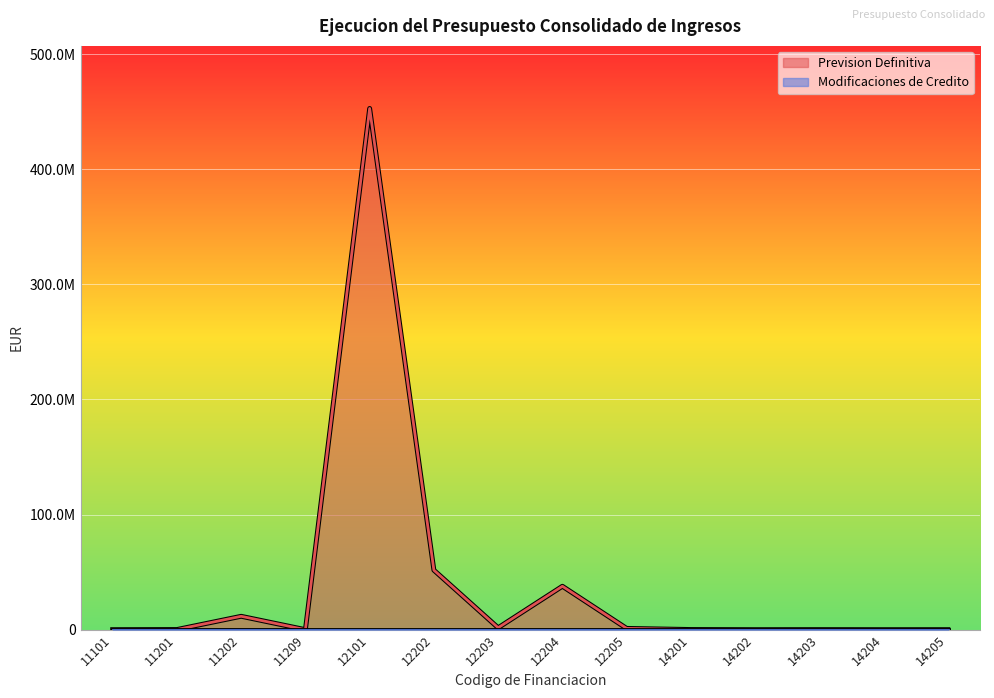

What is the difference between the second highest and minimum values?

51665509.5